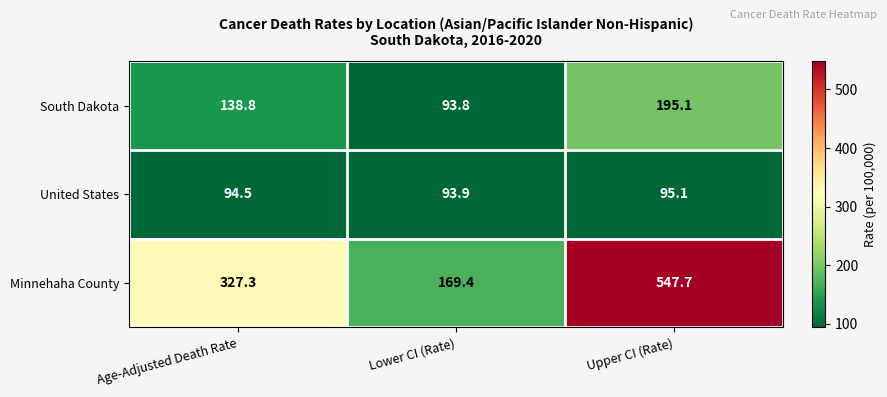

Which series has the largest total across all categories?

Minnehaha County